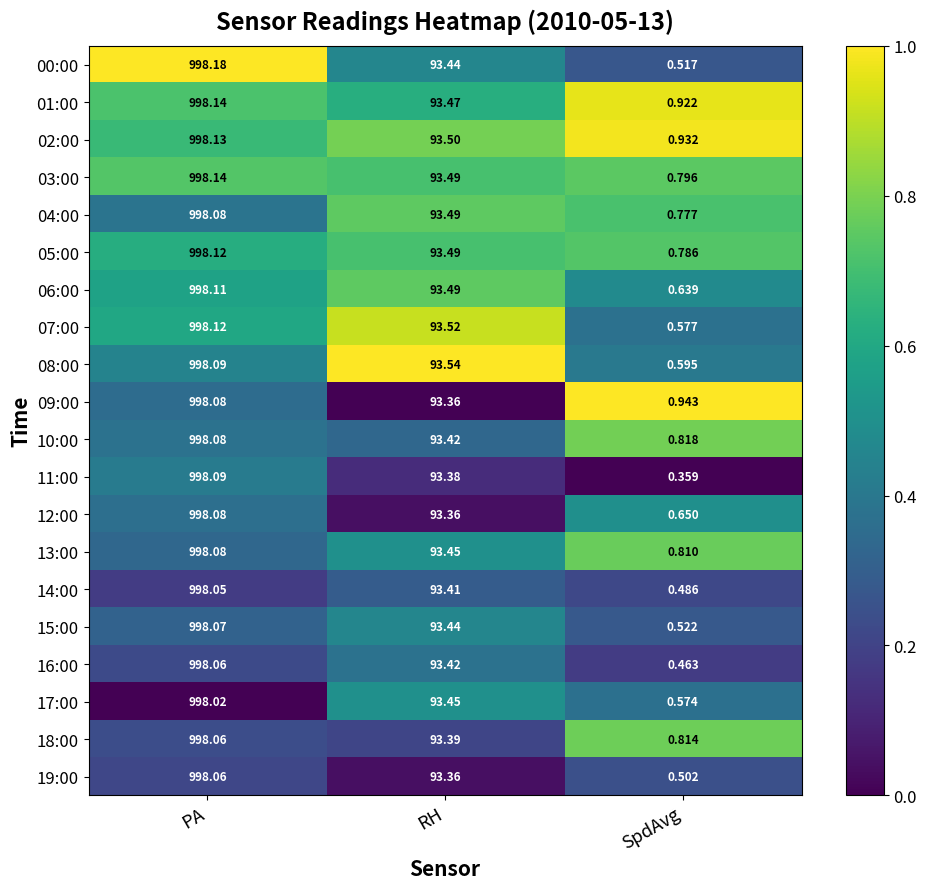

Where does the 12:00 series first go above 93?

PA